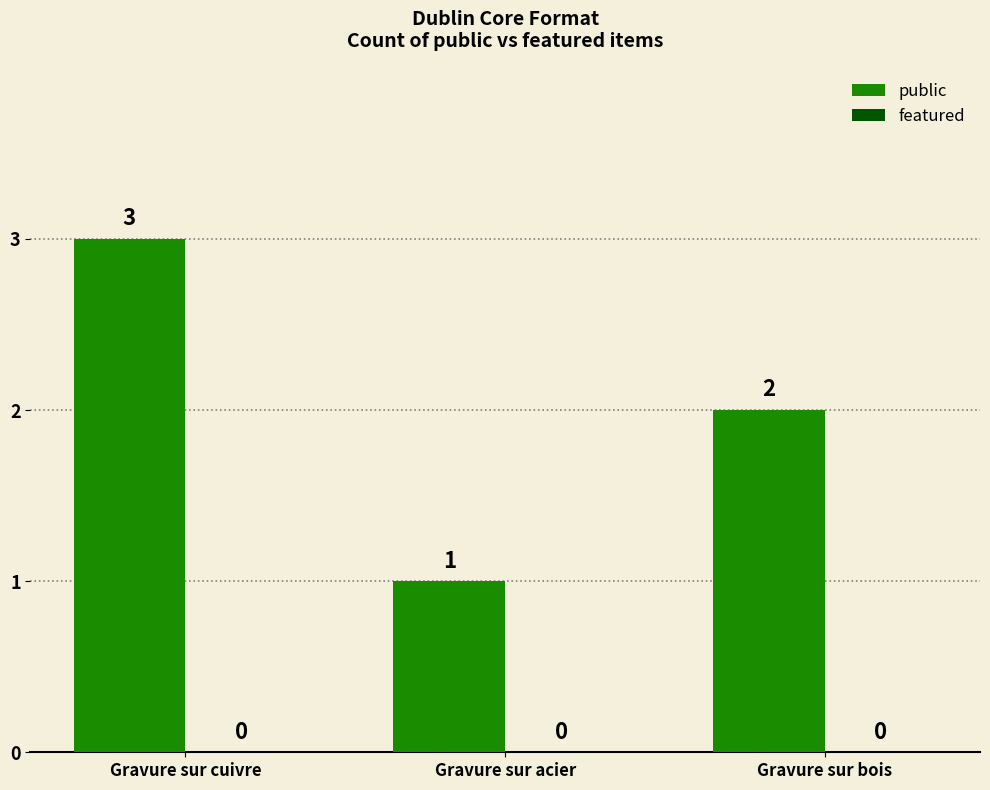

Which has a higher value, Gravure sur bois or Gravure sur acier?

Gravure sur bois